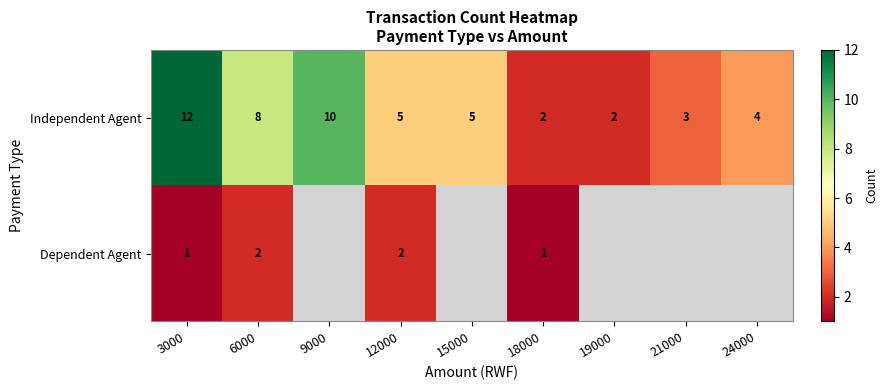

How many data points in Independent Agent are less than 5?

4